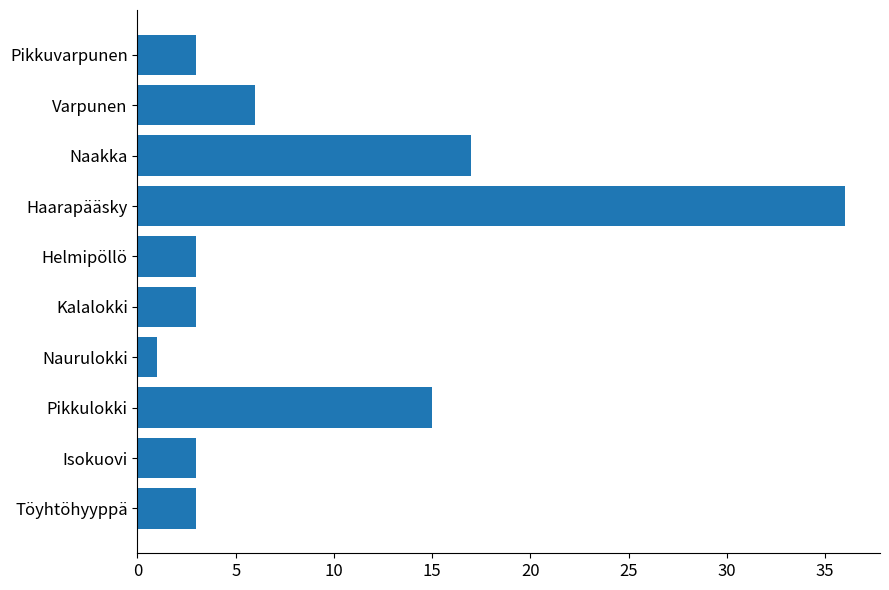

Read the value at Varpunen, to the nearest 5.

5